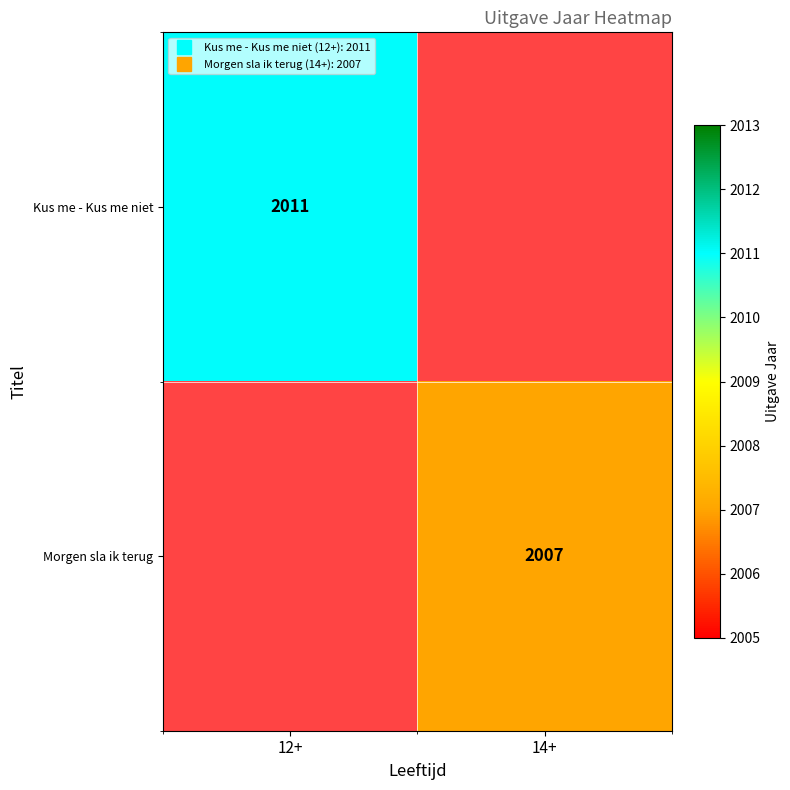

At which label does Kus me - Kus me niet reach its peak?

12+